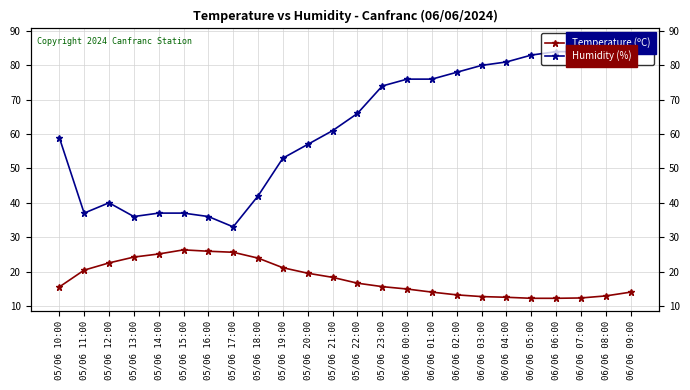

What is the difference between the maximum and minimum values in the Humidity (%) series?

54.0